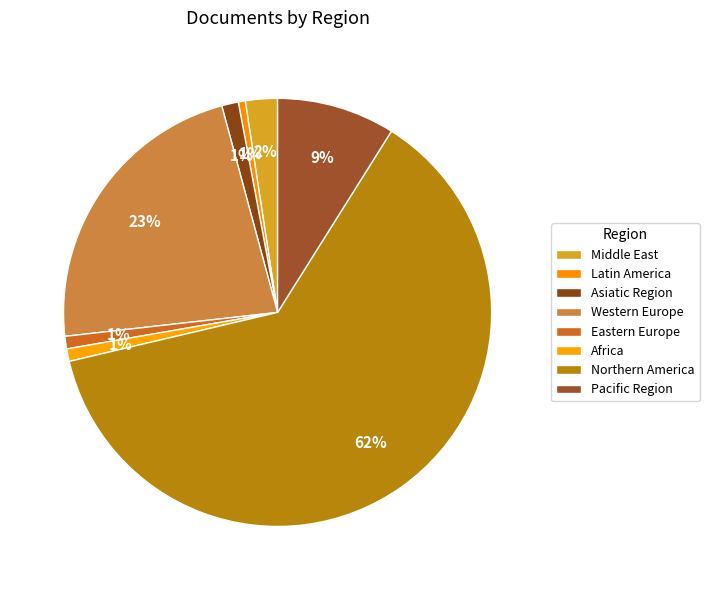

What is the change in value from Middle East to Northern America?

+571